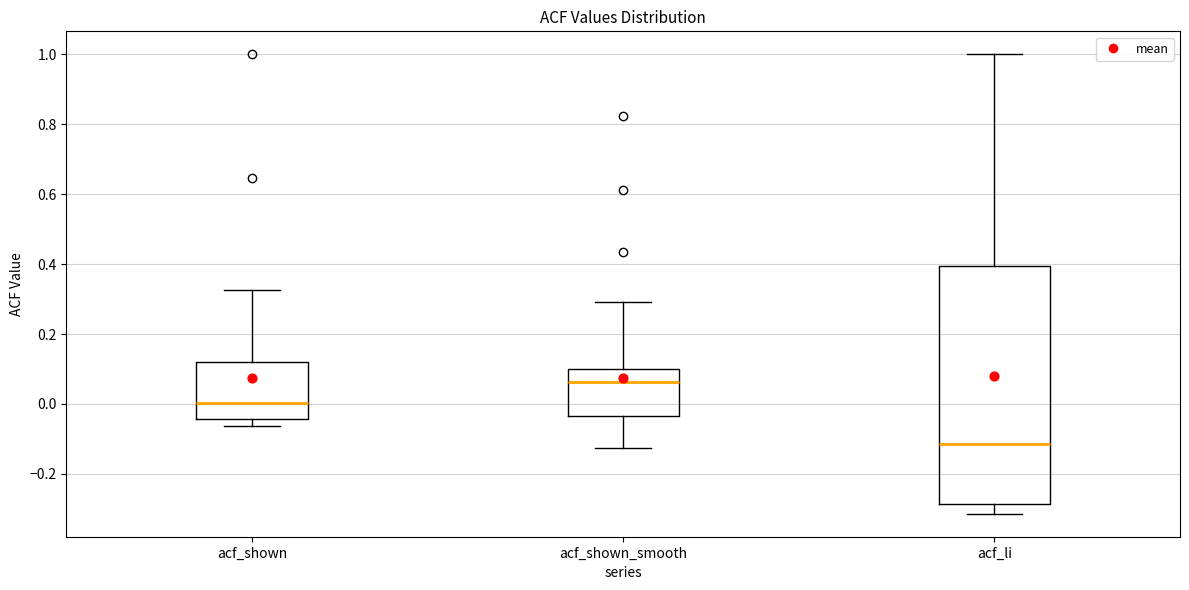

Reading left to right, transcribe this box plot: for each box, give where its median line is, the range the box spans, and where its two whiskers end, as read against the y-axis. The values are not printed on the chart, so give them approximately, as read against the axis.

acf_shown: median 0.00, box -0.04 to 0.12, whiskers -0.06 to 0.32
acf_shown_smooth: median 0.06, box -0.04 to 0.10, whiskers -0.12 to 0.30
acf_li: median -0.12, box -0.28 to 0.40, whiskers -0.32 to 1.00